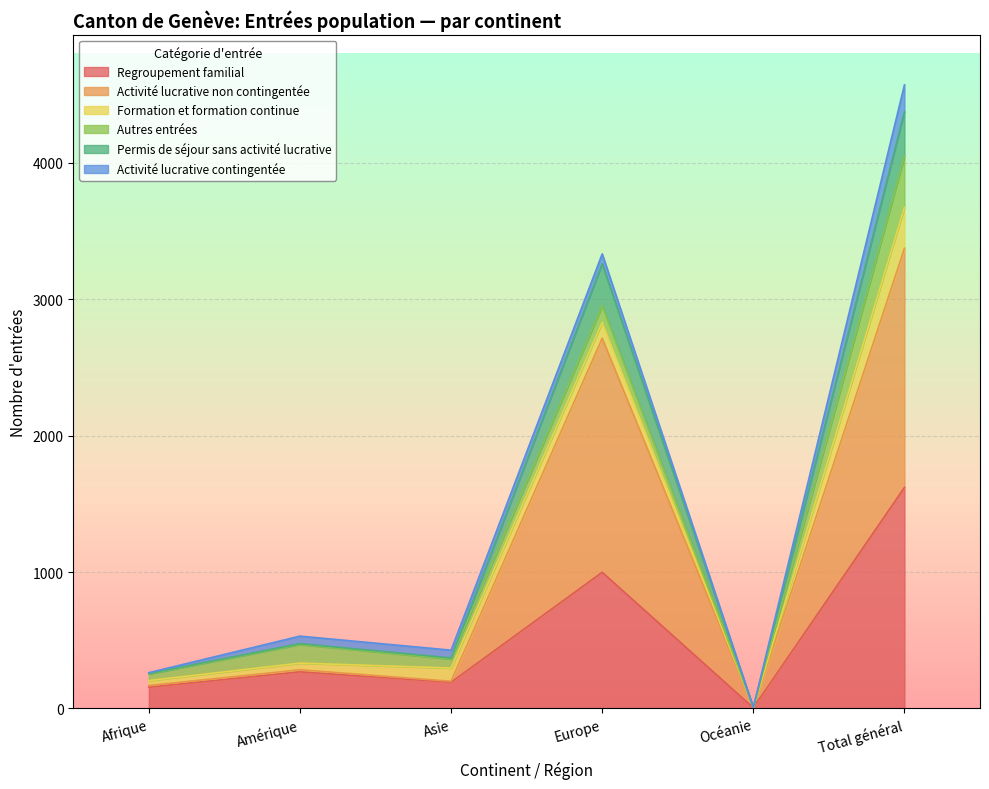

At which label does Regroupement familial reach its peak?

Total général